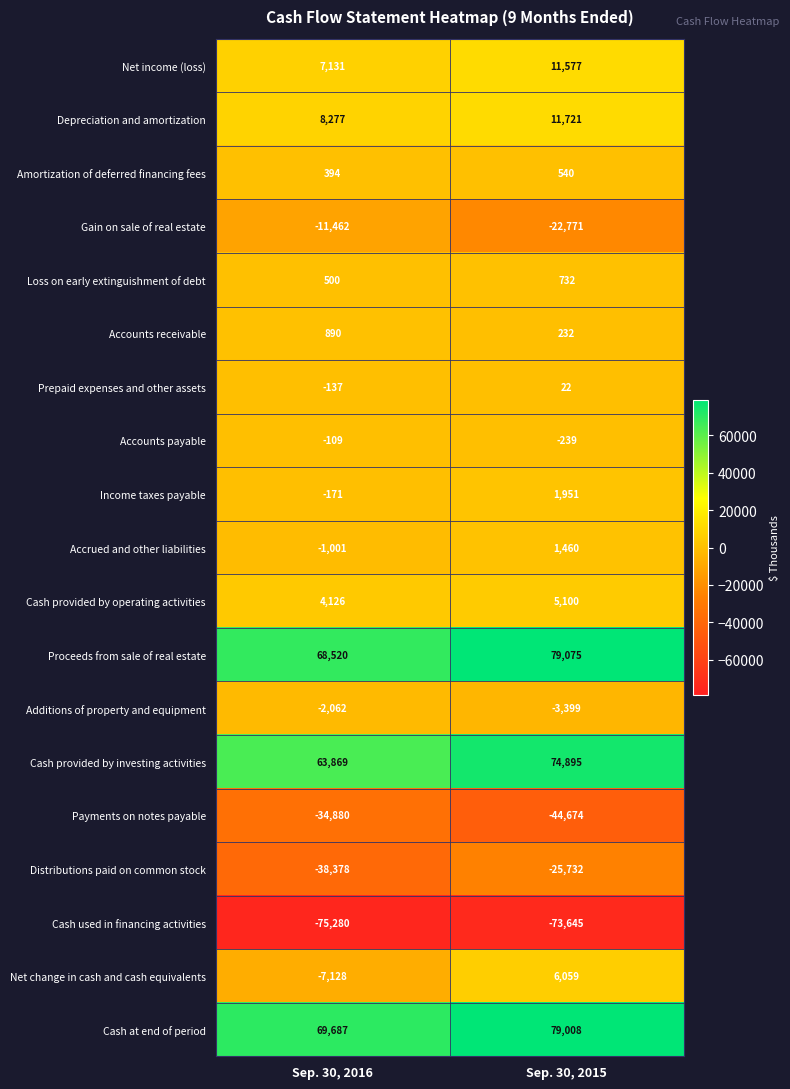

Between Sep. 30, 2016 and Sep. 30, 2015, which series saw the biggest shift?

Net change in cash and cash equivalents